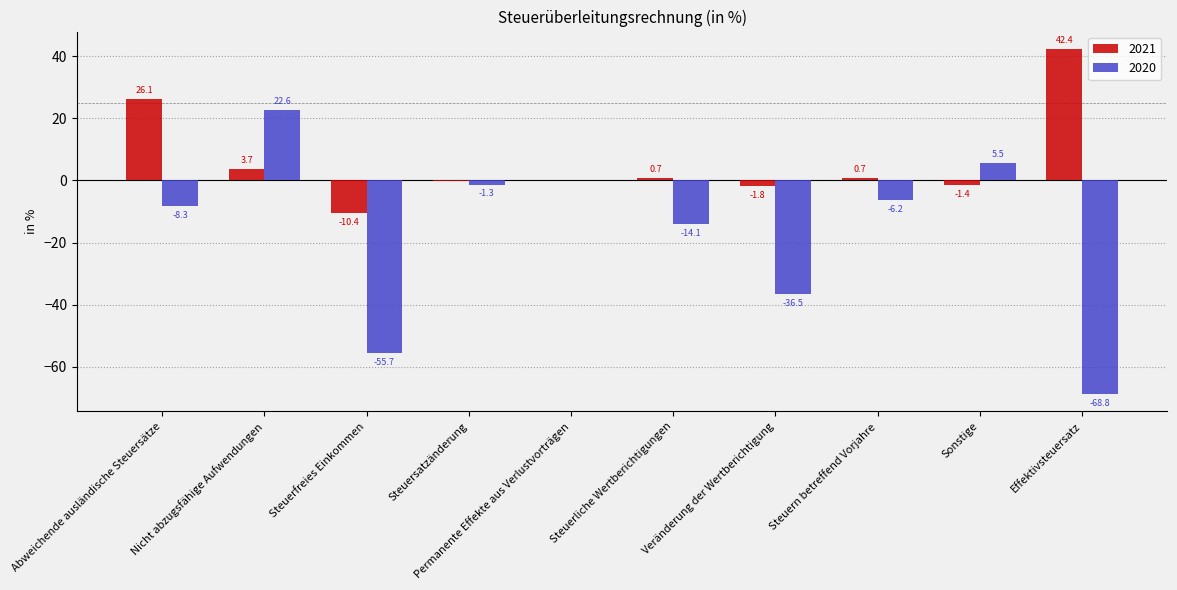

How many positive values does the 2021 series have?

6